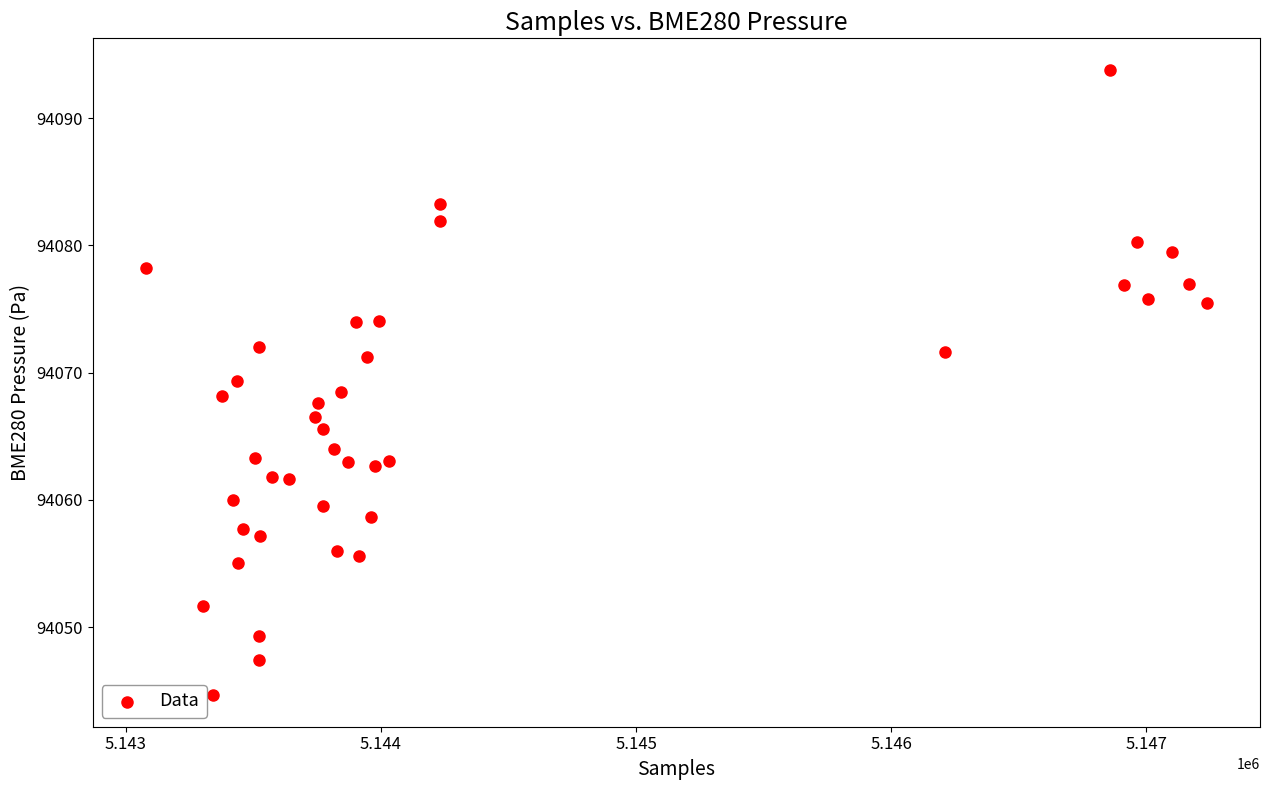

What is the range of X values (max minus min)?

4158.0